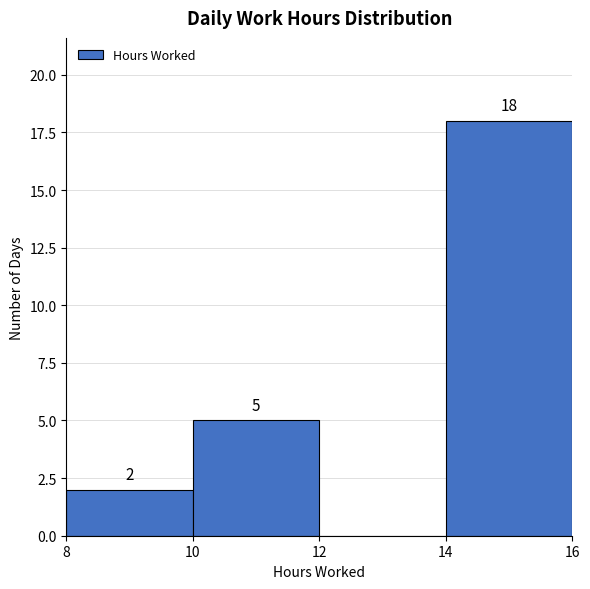

Over which range of the x-axis is the bar tallest?

14 to 16